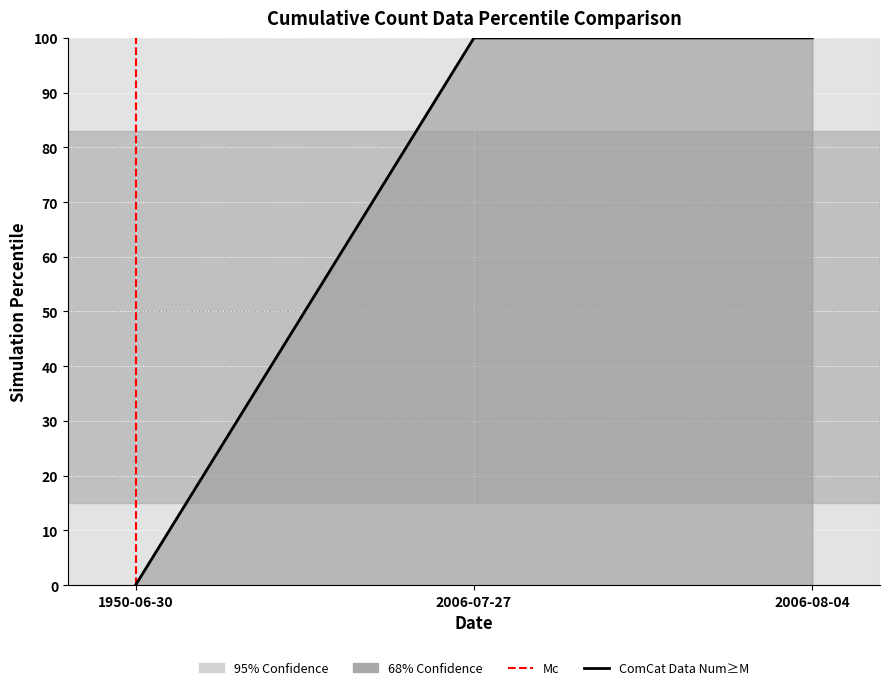

What is the label of the 2nd point from the right?

2006-07-27